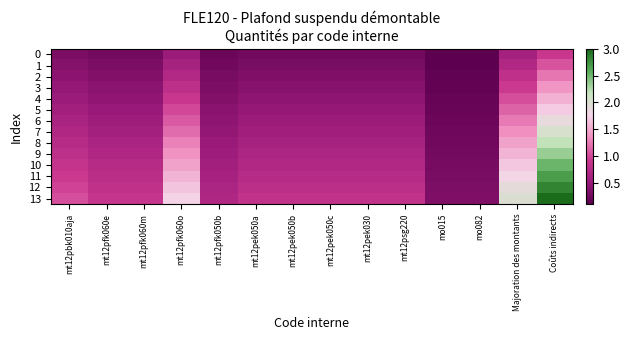

Reading left to right, transcribe all the data shown in this chart.

0: mt12pbk010aja=0.3	mt12pfk060e=0.3	mt12pfk060m=0.3	mt12pfk060o=0.5	mt12pfk050b=0.2	mt12pek050a=0.3	mt12pek050b=0.3	mt12pek050c=0.3	mt12pek030=0.3	mt12psg220=0.3	mo015=0.1	mo082=0.1	Majoration des montants=0.6	Coûts indirects=0.9
1: mt12pbk010aja=0.4	mt12pfk060e=0.3	mt12pfk060m=0.3	mt12pfk060o=0.6	mt12pfk050b=0.2	mt12pek050a=0.3	mt12pek050b=0.3	mt12pek050c=0.3	mt12pek030=0.3	mt12psg220=0.3	mo015=0.1	mo082=0.1	Majoration des montants=0.7	Coûts indirects=1.1
2: mt12pbk010aja=0.4	mt12pfk060e=0.4	mt12pfk060m=0.4	mt12pfk060o=0.7	mt12pfk050b=0.3	mt12pek050a=0.3	mt12pek050b=0.3	mt12pek050c=0.3	mt12pek030=0.3	mt12psg220=0.3	mo015=0.1	mo082=0.1	Majoration des montants=0.8	Coûts indirects=1.2
3: mt12pbk010aja=0.5	mt12pfk060e=0.4	mt12pfk060m=0.4	mt12pfk060o=0.8	mt12pfk050b=0.3	mt12pek050a=0.4	mt12pek050b=0.4	mt12pek050c=0.4	mt12pek030=0.4	mt12psg220=0.4	mo015=0.2	mo082=0.2	Majoration des montants=0.9	Coûts indirects=1.4
4: mt12pbk010aja=0.5	mt12pfk060e=0.5	mt12pfk060m=0.5	mt12pfk060o=0.9	mt12pfk050b=0.4	mt12pek050a=0.4	mt12pek050b=0.4	mt12pek050c=0.4	mt12pek030=0.4	mt12psg220=0.4	mo015=0.2	mo082=0.2	Majoration des montants=1.0	Coûts indirects=1.5
5: mt12pbk010aja=0.6	mt12pfk060e=0.5	mt12pfk060m=0.5	mt12pfk060o=1.0	mt12pfk050b=0.4	mt12pek050a=0.5	mt12pek050b=0.5	mt12pek050c=0.5	mt12pek030=0.5	mt12psg220=0.5	mo015=0.2	mo082=0.2	Majoration des montants=1.1	Coûts indirects=1.7
6: mt12pbk010aja=0.6	mt12pfk060e=0.5	mt12pfk060m=0.5	mt12pfk060o=1.1	mt12pfk050b=0.4	mt12pek050a=0.5	mt12pek050b=0.5	mt12pek050c=0.5	mt12pek030=0.5	mt12psg220=0.5	mo015=0.2	mo082=0.2	Majoration des montants=1.2	Coûts indirects=1.9
7: mt12pbk010aja=0.7	mt12pfk060e=0.6	mt12pfk060m=0.6	mt12pfk060o=1.2	mt12pfk050b=0.5	mt12pek050a=0.6	mt12pek050b=0.6	mt12pek050c=0.6	mt12pek030=0.6	mt12psg220=0.6	mo015=0.2	mo082=0.2	Majoration des montants=1.4	Coûts indirects=2.0
8: mt12pbk010aja=0.8	mt12pfk060e=0.6	mt12pfk060m=0.6	mt12pfk060o=1.3	mt12pfk050b=0.5	mt12pek050a=0.6	mt12pek050b=0.6	mt12pek050c=0.6	mt12pek030=0.6	mt12psg220=0.6	mo015=0.2	mo082=0.2	Majoration des montants=1.5	Coûts indirects=2.2
9: mt12pbk010aja=0.8	mt12pfk060e=0.7	mt12pfk060m=0.7	mt12pfk060o=1.4	mt12pfk050b=0.5	mt12pek050a=0.7	mt12pek050b=0.7	mt12pek050c=0.7	mt12pek030=0.7	mt12psg220=0.7	mo015=0.3	mo082=0.3	Majoration des montants=1.6	Coûts indirects=2.4
10: mt12pbk010aja=0.9	mt12pfk060e=0.7	mt12pfk060m=0.7	mt12pfk060o=1.5	mt12pfk050b=0.6	mt12pek050a=0.7	mt12pek050b=0.7	mt12pek050c=0.7	mt12pek030=0.7	mt12psg220=0.7	mo015=0.3	mo082=0.3	Majoration des montants=1.7	Coûts indirects=2.5
11: mt12pbk010aja=0.9	mt12pfk060e=0.8	mt12pfk060m=0.8	mt12pfk060o=1.6	mt12pfk050b=0.6	mt12pek050a=0.7	mt12pek050b=0.7	mt12pek050c=0.7	mt12pek030=0.7	mt12psg220=0.7	mo015=0.3	mo082=0.3	Majoration des montants=1.8	Coûts indirects=2.7
12: mt12pbk010aja=1.0	mt12pfk060e=0.8	mt12pfk060m=0.8	mt12pfk060o=1.7	mt12pfk050b=0.7	mt12pek050a=0.8	mt12pek050b=0.8	mt12pek050c=0.8	mt12pek030=0.8	mt12psg220=0.8	mo015=0.3	mo082=0.3	Majoration des montants=1.9	Coûts indirects=2.8
13: mt12pbk010aja=1.0	mt12pfk060e=0.9	mt12pfk060m=0.9	mt12pfk060o=1.8	mt12pfk050b=0.7	mt12pek050a=0.8	mt12pek050b=0.8	mt12pek050c=0.8	mt12pek030=0.8	mt12psg220=0.8	mo015=0.3	mo082=0.3	Majoration des montants=2.0	Coûts indirects=3.0